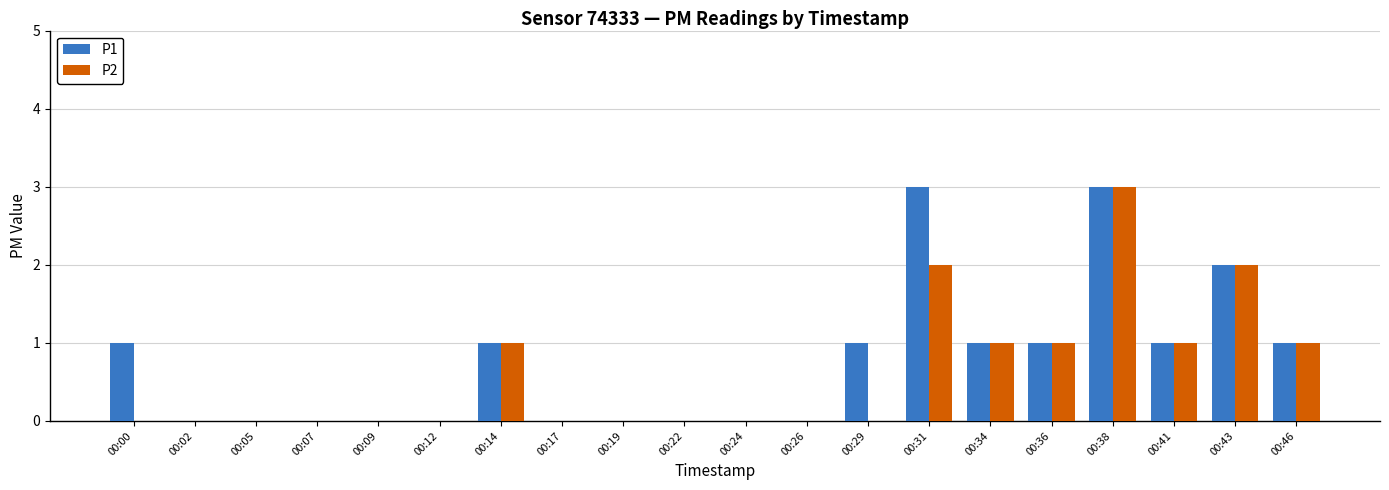

At which category is the sum across all series the highest?

00:38